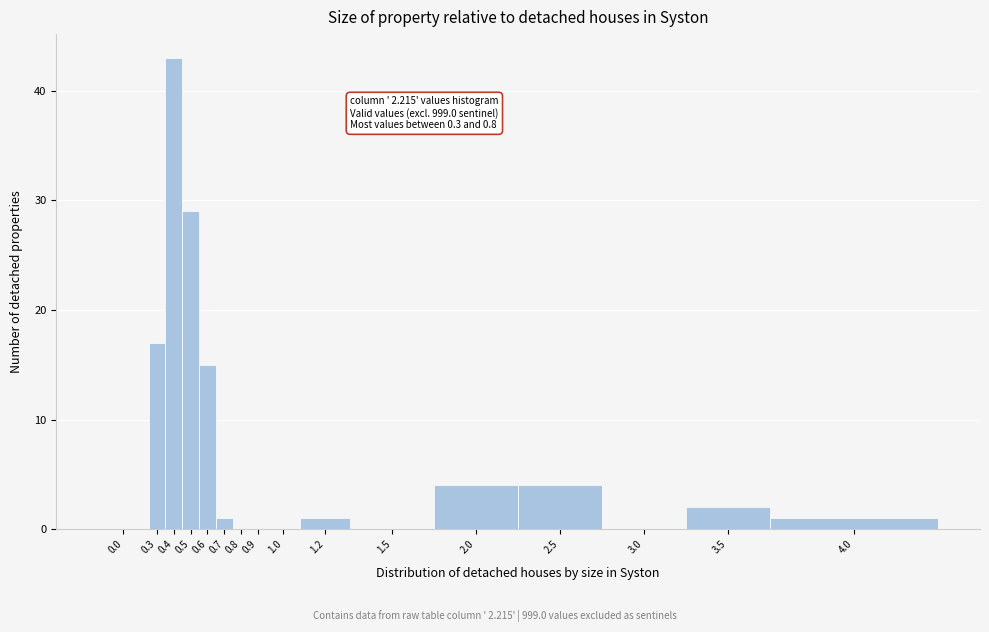

Reading left to right, list all the values displayed in this chart.

0.0=0	0.3=17	0.4=43	0.5=29	0.6=15	0.7=1	0.8=0	0.9=0	1.0=0	1.2=1	1.5=0	2.0=4	2.5=4	3.0=0	3.5=2	4.0=1